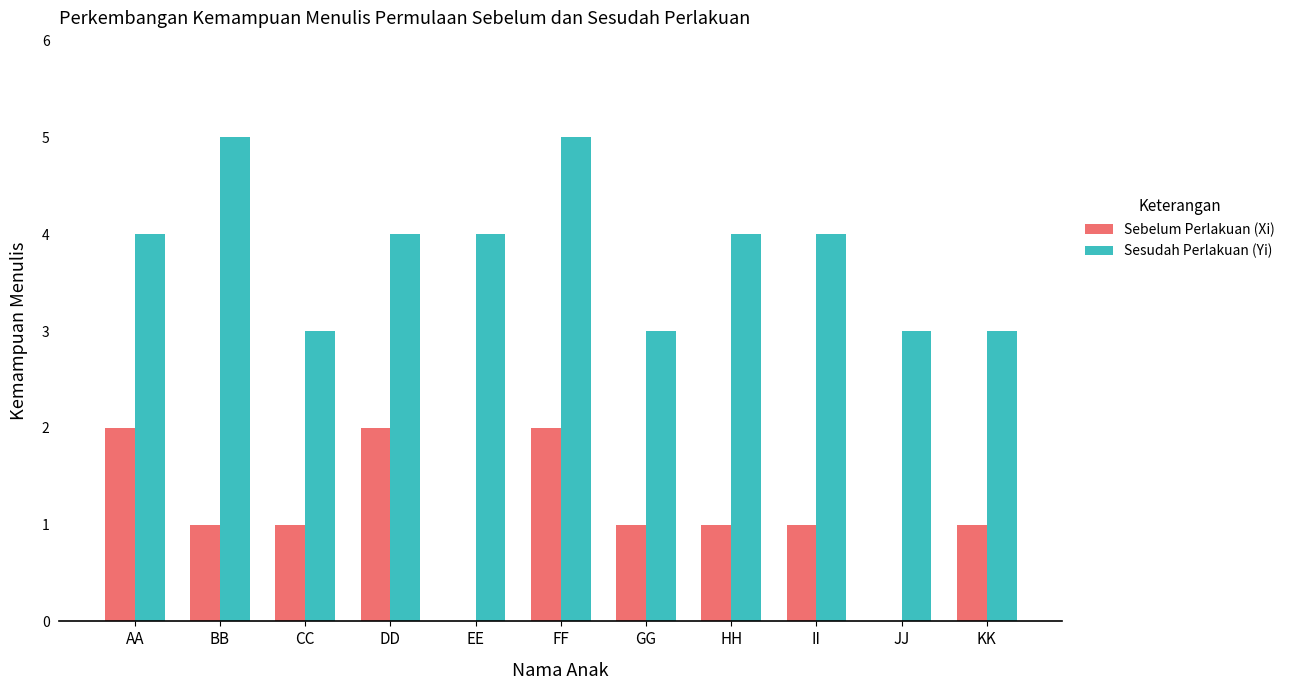

What is the difference between the Sebelum Perlakuan (Xi) values at DD and CC?

1